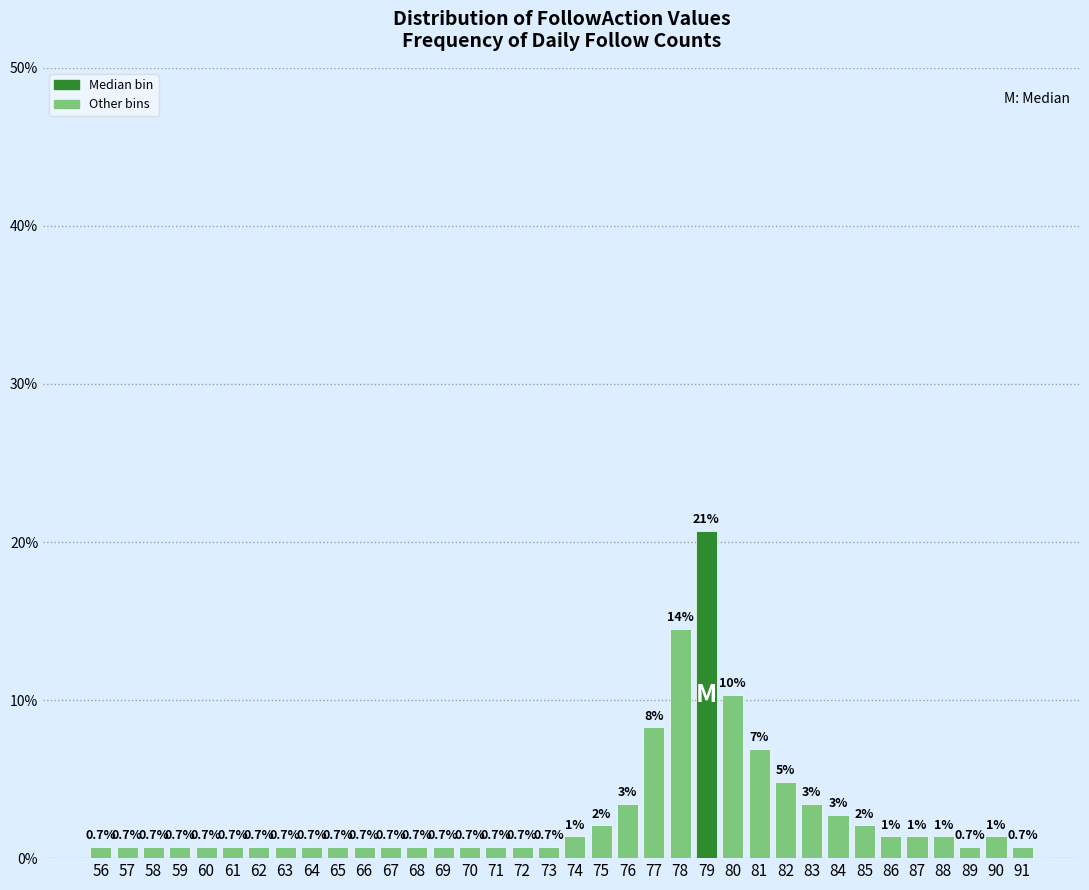

Which range on the x-axis has the tallest bar?

78.5 to 79.5